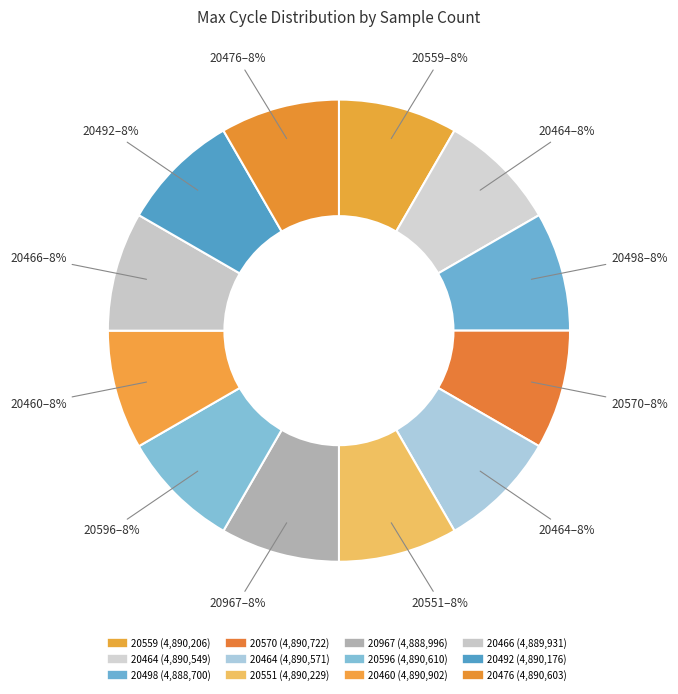

How many slices are in this pie chart?

12